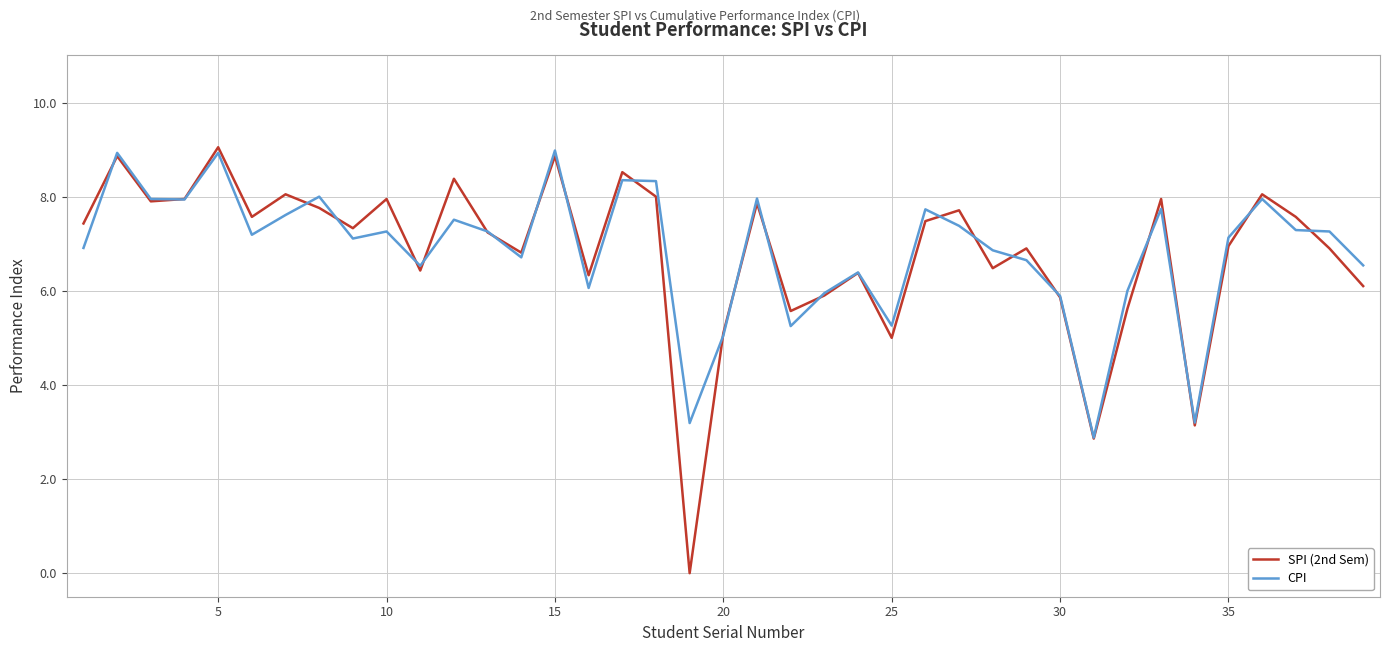

What is the maximum value for CPI?

9.0